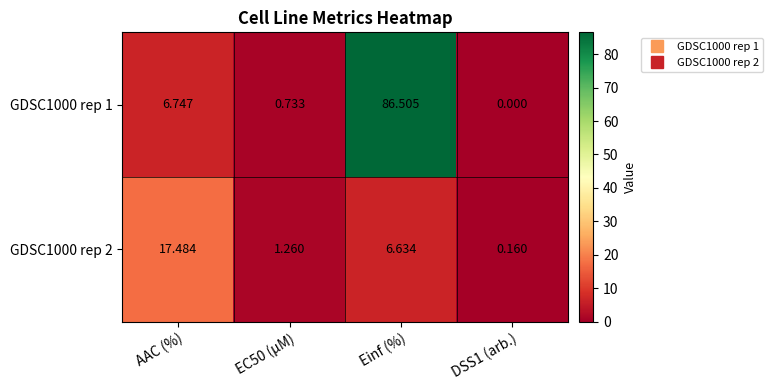

At which label is GDSC1000 rep 2 closest to 8?

Einf (%)